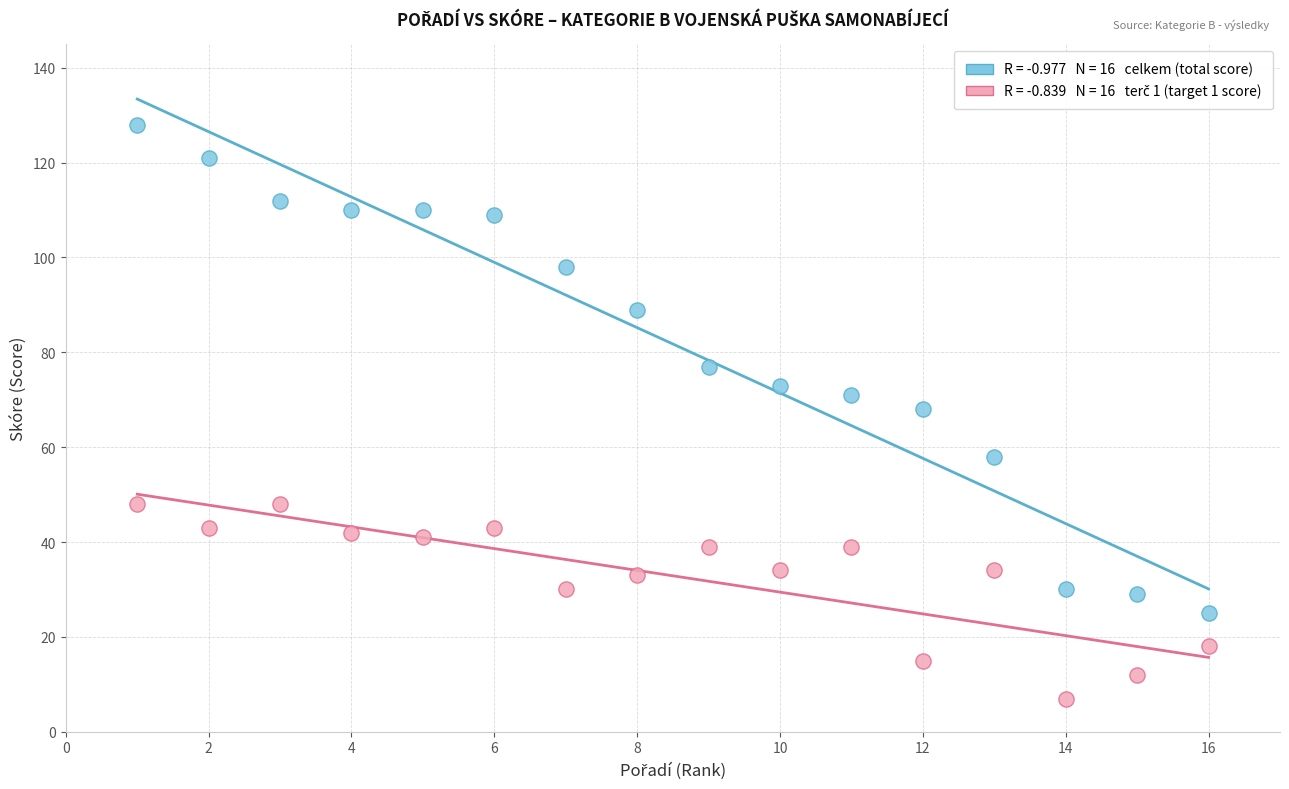

Across all data points, what is the range of X values (max minus min)?

15.0